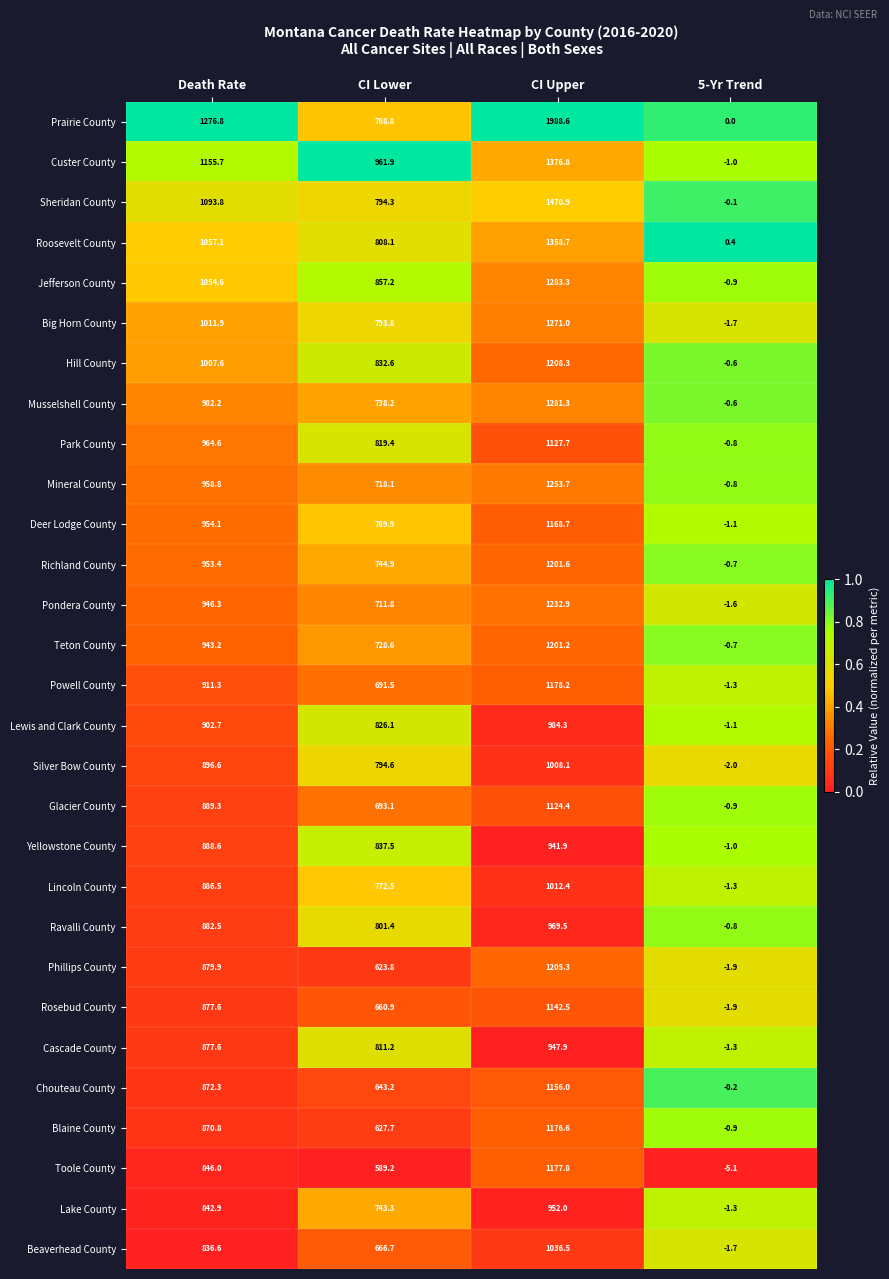

Which category has the lowest value in the Custer County series?

5-Yr Trend